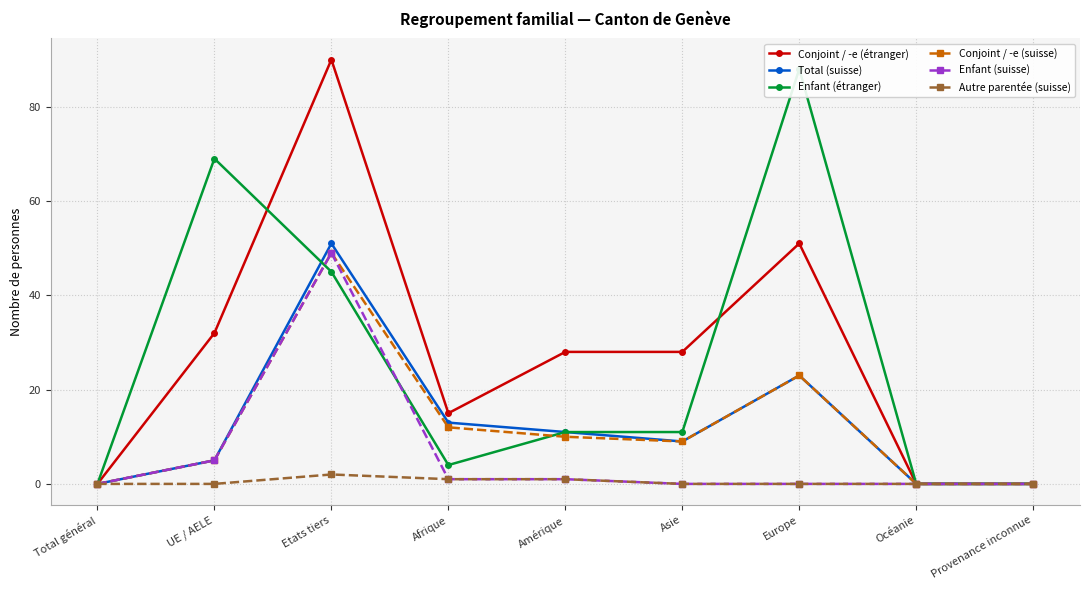

The Enfant (étranger) series shows -54 at Provenance inconnue. True or false?

False